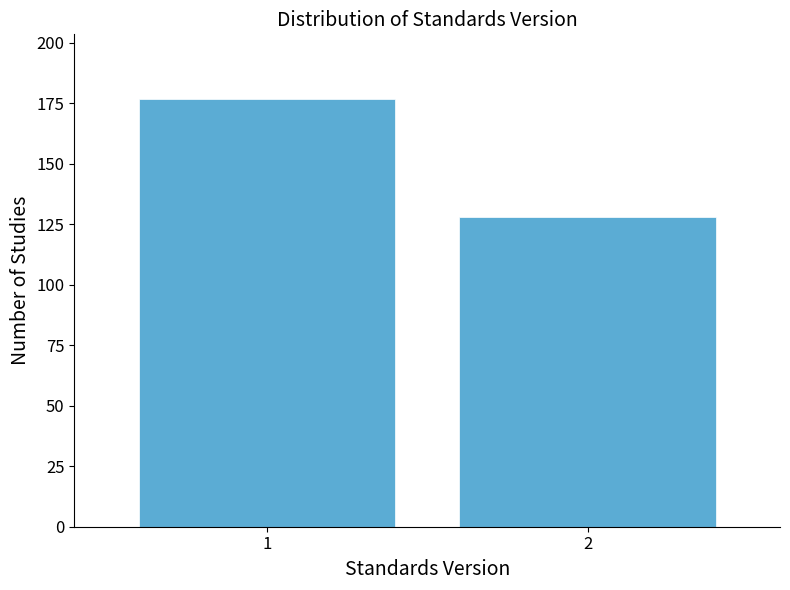

Reading left to right, extract all data points from this chart.

1=177	2=128